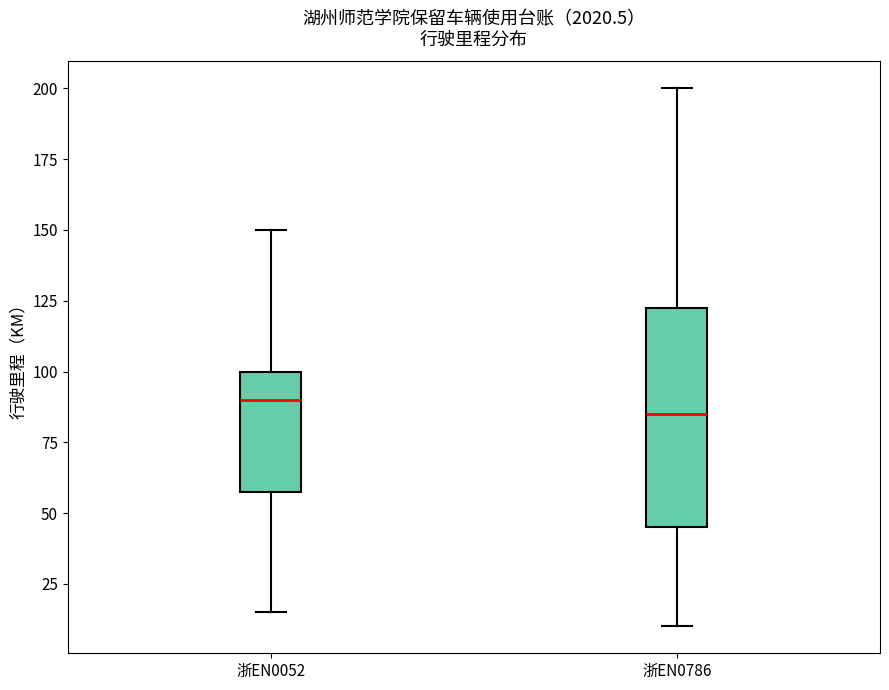

Which box has the lowest median line?

浙EN0786